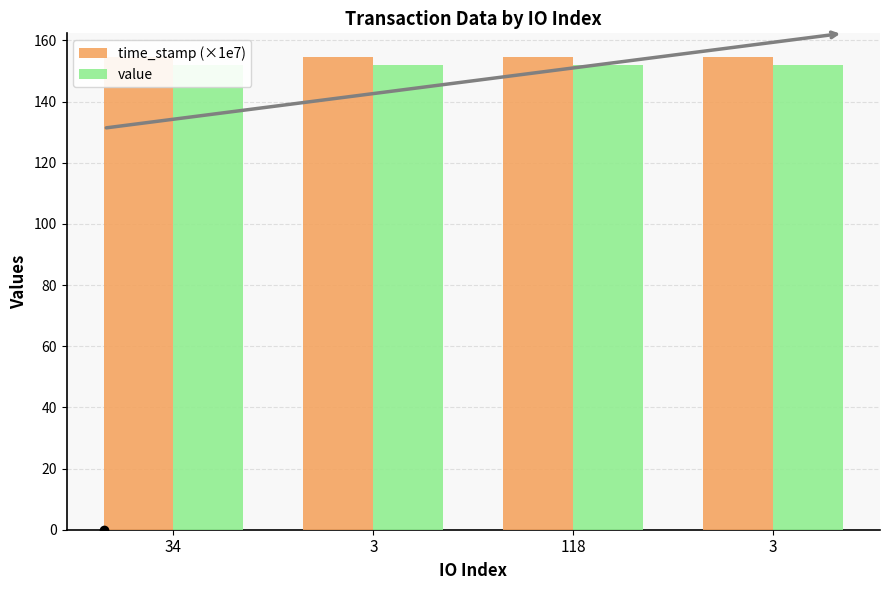

At which label is time_stamp (×1e7) closest to 154?

3